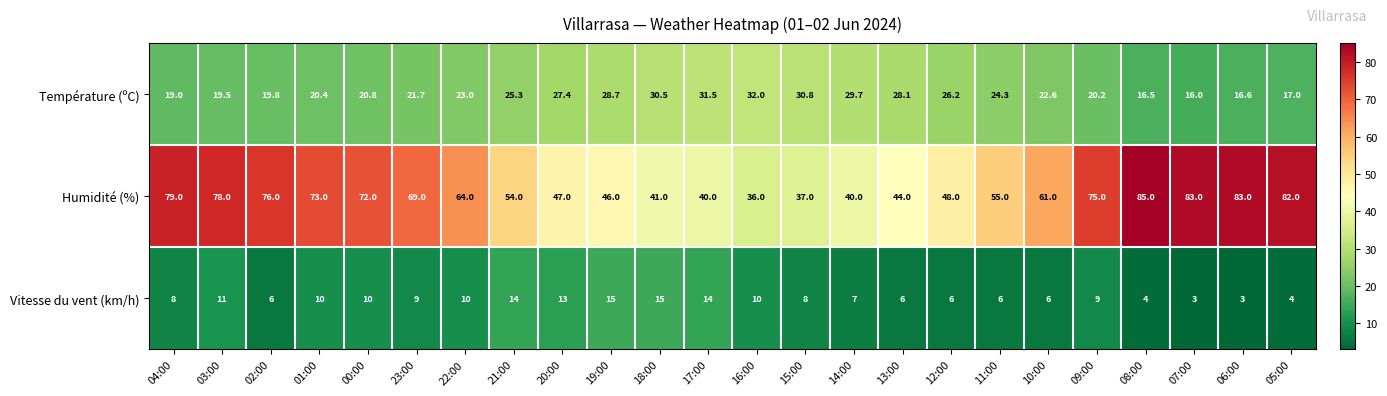

What is the maximum value shown in the chart?

85.0